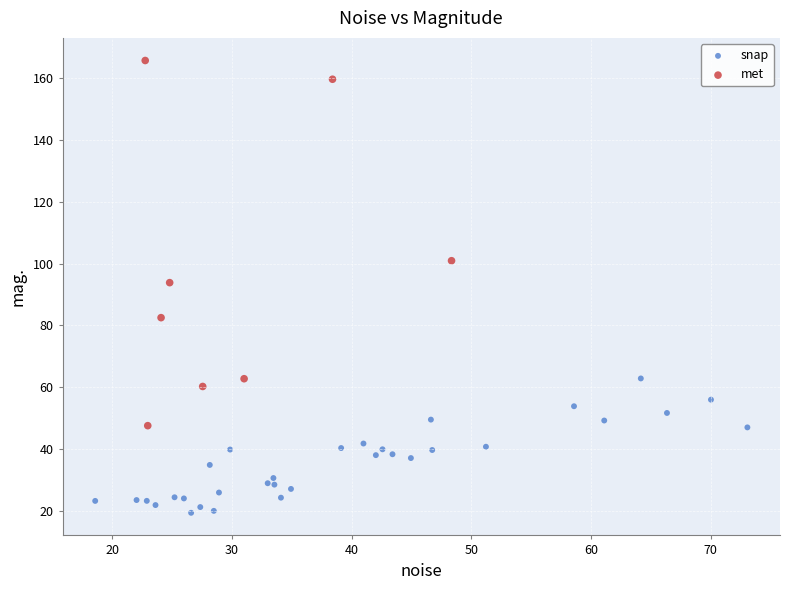

Which series reaches the minimum Y coordinate?

snap